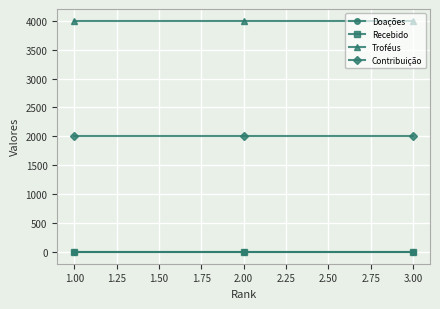

Does the chart have visible grid lines?

Yes